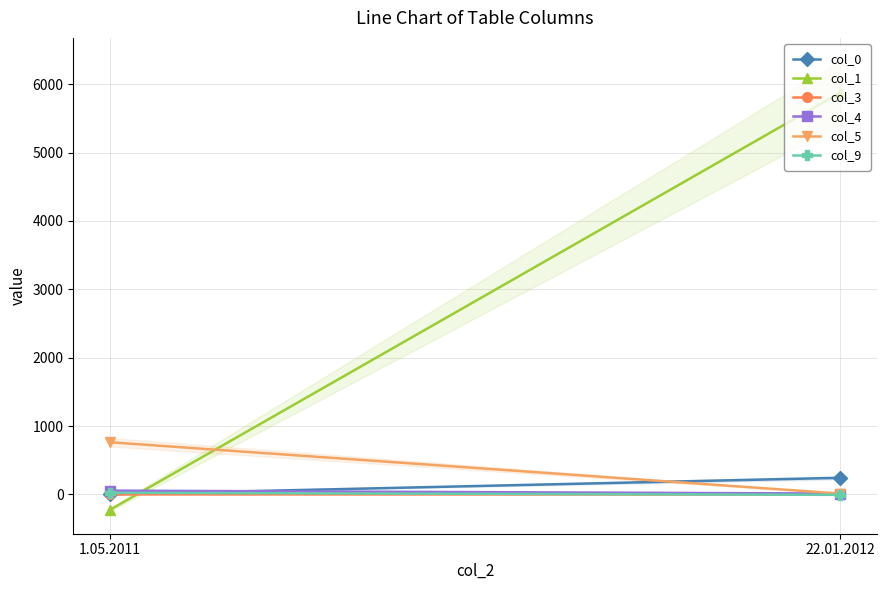

Does the chart have visible grid lines?

Yes